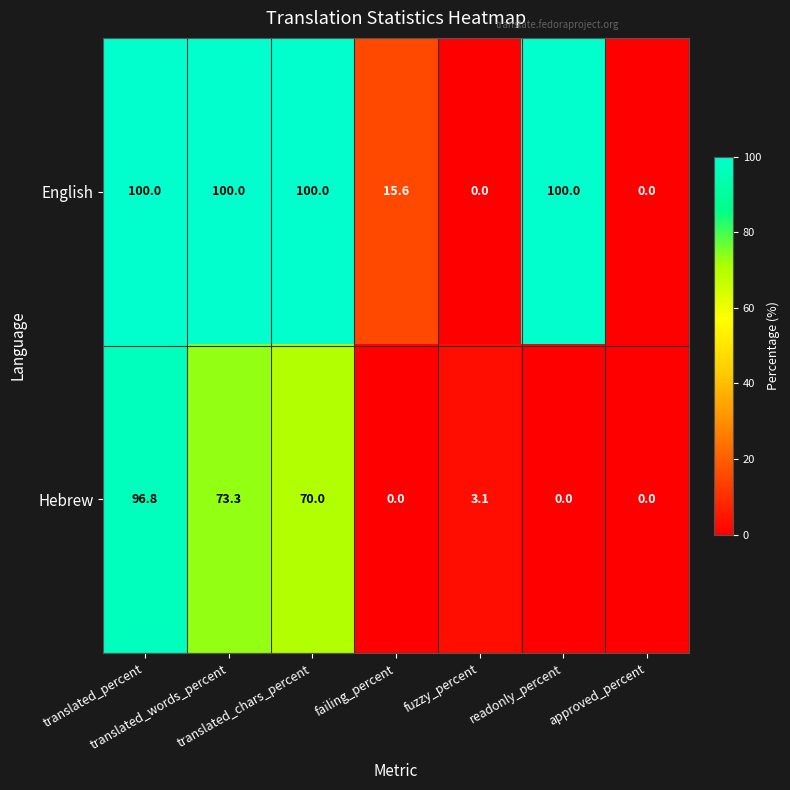

Which series has the largest total across all categories?

English